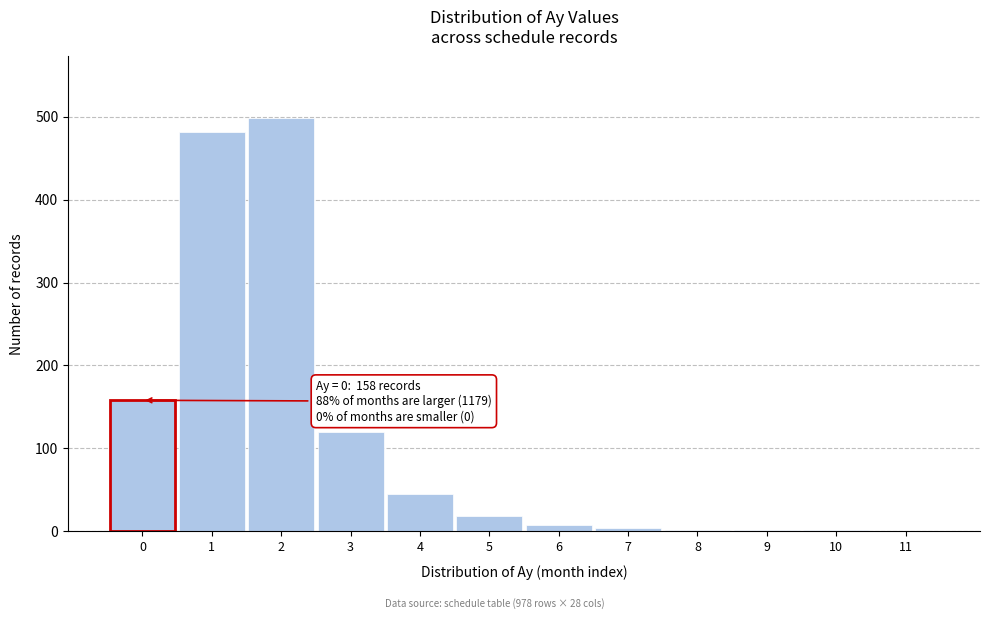

What is the sum of all values?

1337